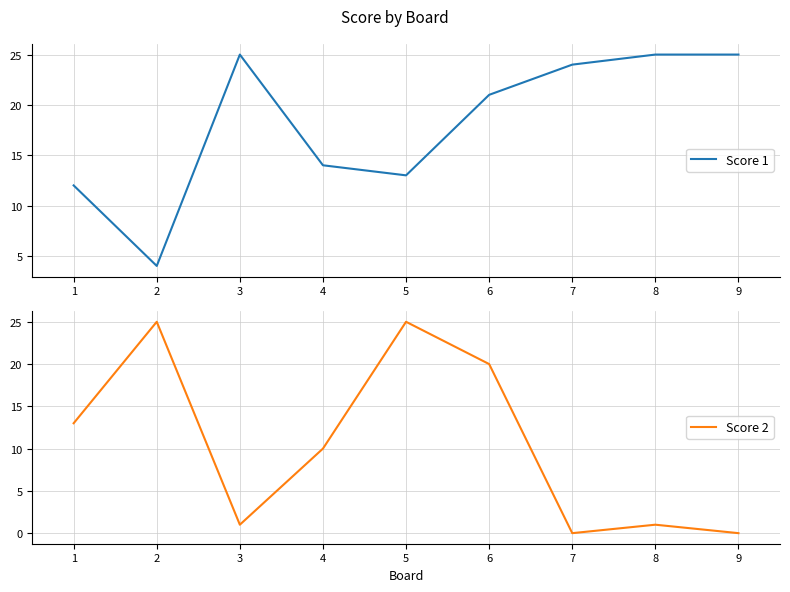

The Score 1 series shows 14 at 4. True or false?

True